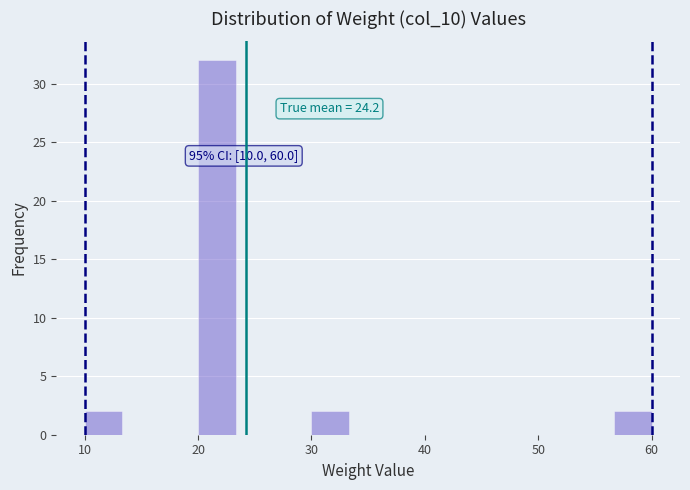

Around what value on the x-axis is the tallest bar? Give the approximate position of its centre, as read against the axis.

22